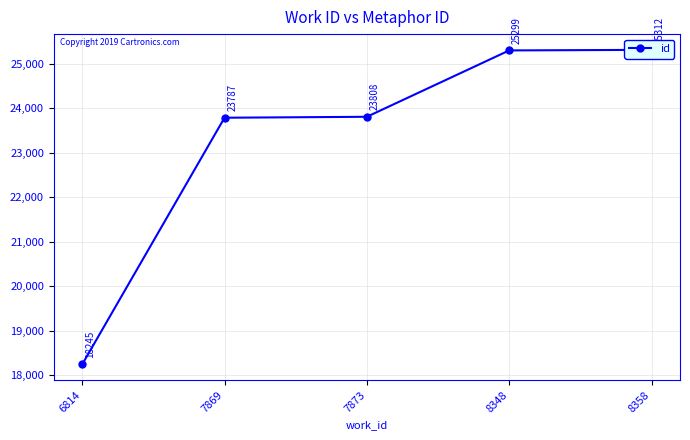

Between 6814 and 7869, which is larger?

7869